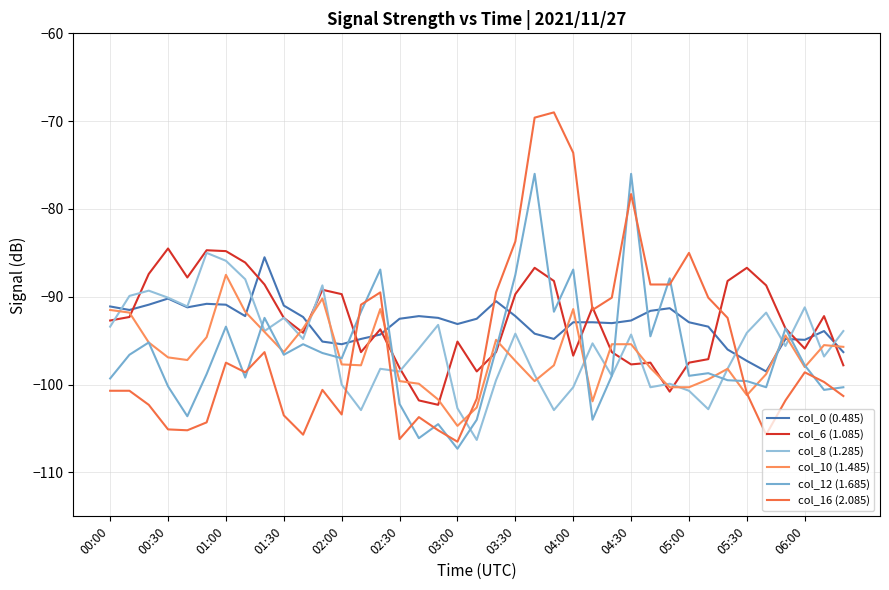

Is this an area chart (filled region under the line)?

No